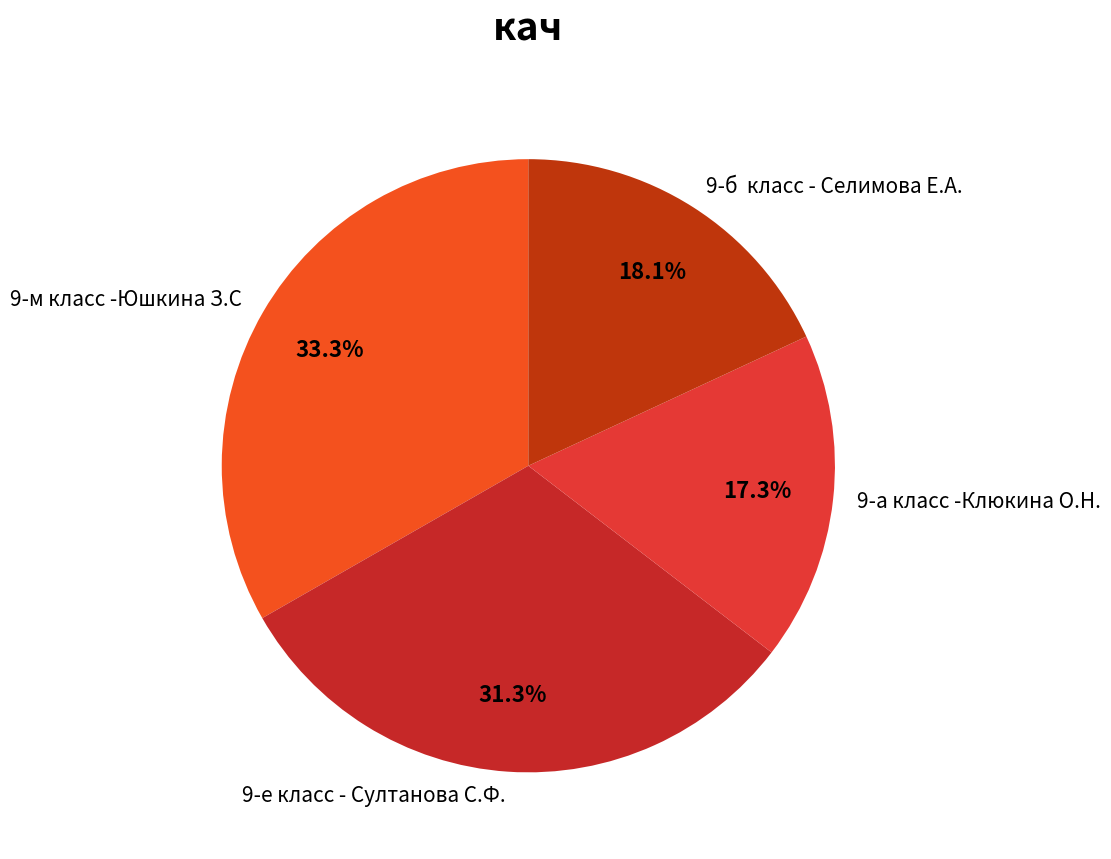

Between 9-м класс -Юшкина З.С and 9-е класс - Султанова С.Ф., which is larger?

9-м класс -Юшкина З.С